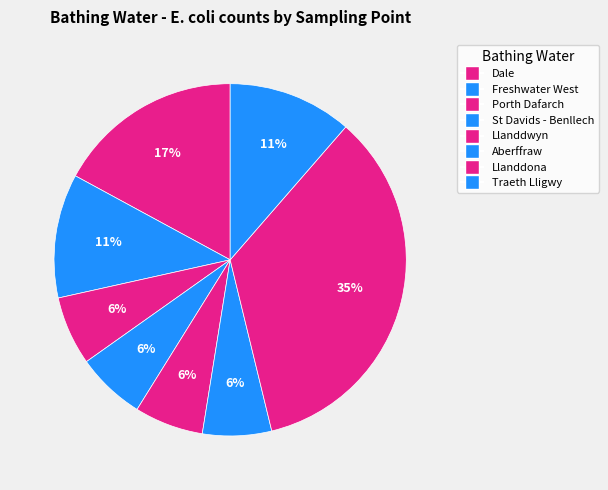

To the nearest percent, what percentage of the pie is St Davids - Benllech?

6%